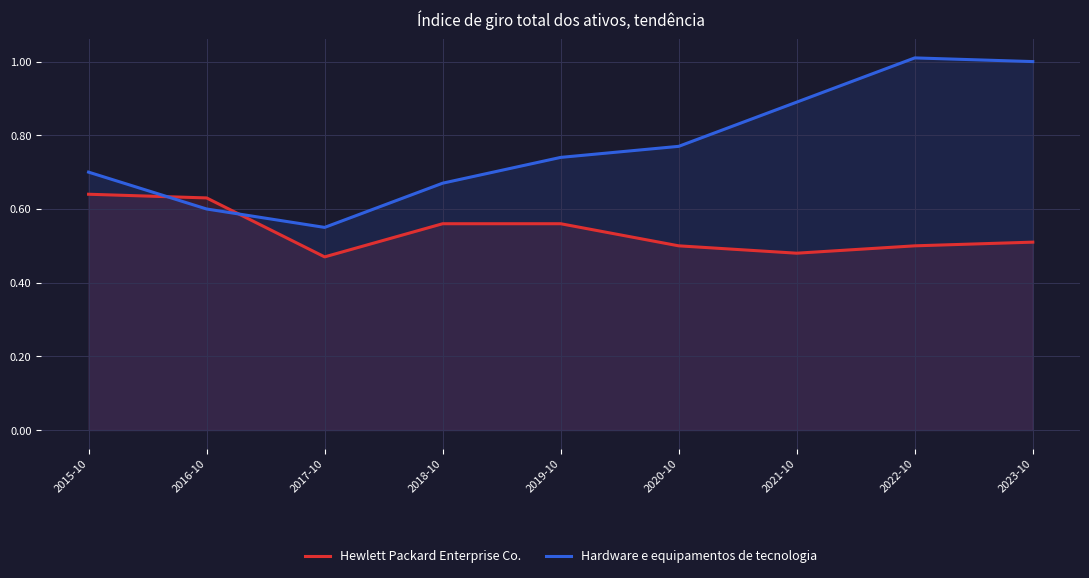

Reading left to right, transcribe all the data shown in this chart.

Hewlett Packard Enterprise Co.: 2015-10=0.6	2016-10=0.6	2017-10=0.5	2018-10=0.6	2019-10=0.6	2020-10=0.5	2021-10=0.5	2022-10=0.5	2023-10=0.5
Hardware e equipamentos de tecnologia: 2015-10=0.7	2016-10=0.6	2017-10=0.6	2018-10=0.7	2019-10=0.7	2020-10=0.8	2021-10=0.9	2022-10=1.0	2023-10=1.0